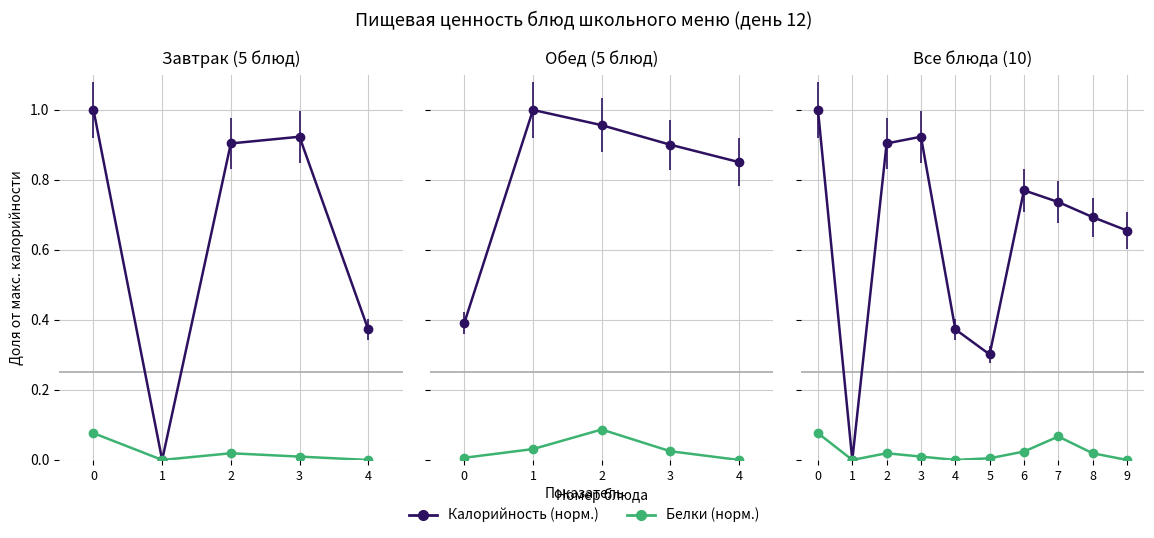

True or false: Калорийность has a value of 0.1 at 5.

False